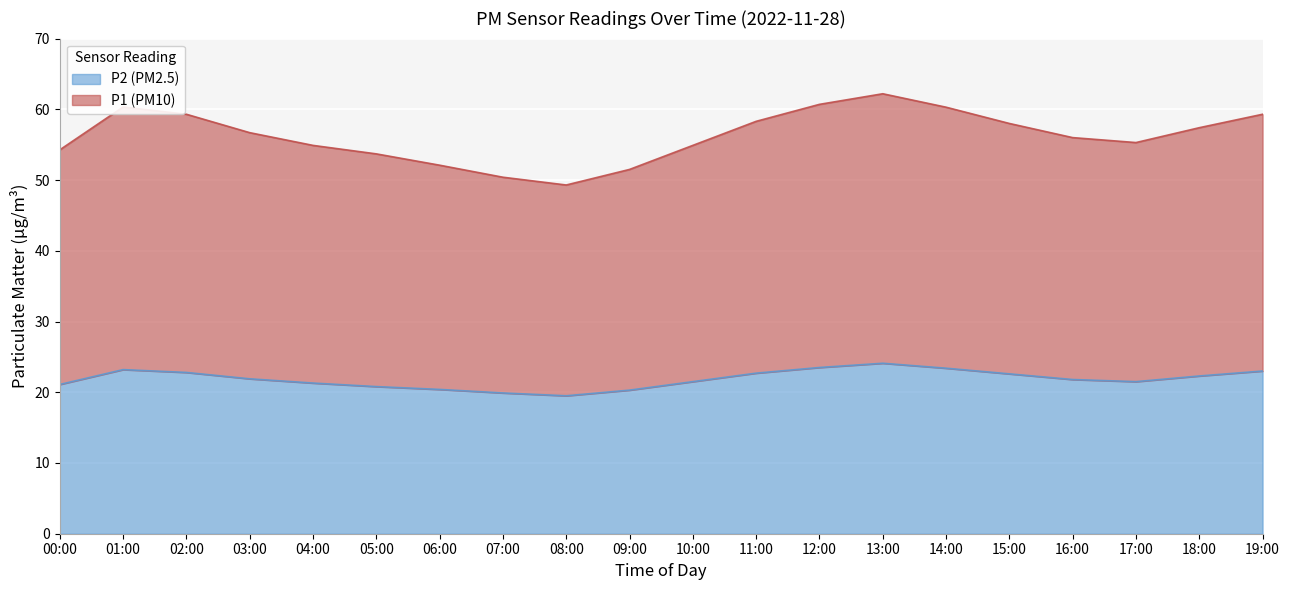

In P2, how many points are higher than both neighbors (excluding endpoints)?

2